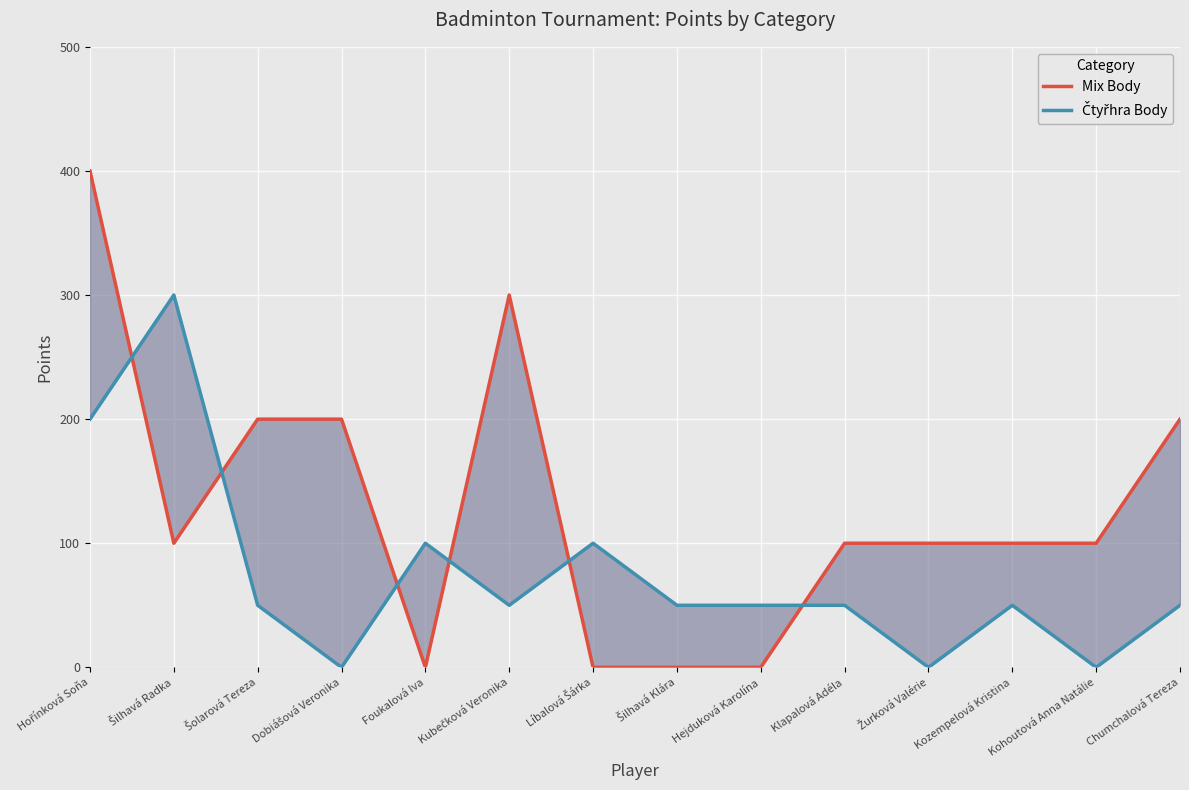

Where do Mix Body and Čtyřhra Body first cross each other?

Hořínková Soňa and Šilhavá Radka